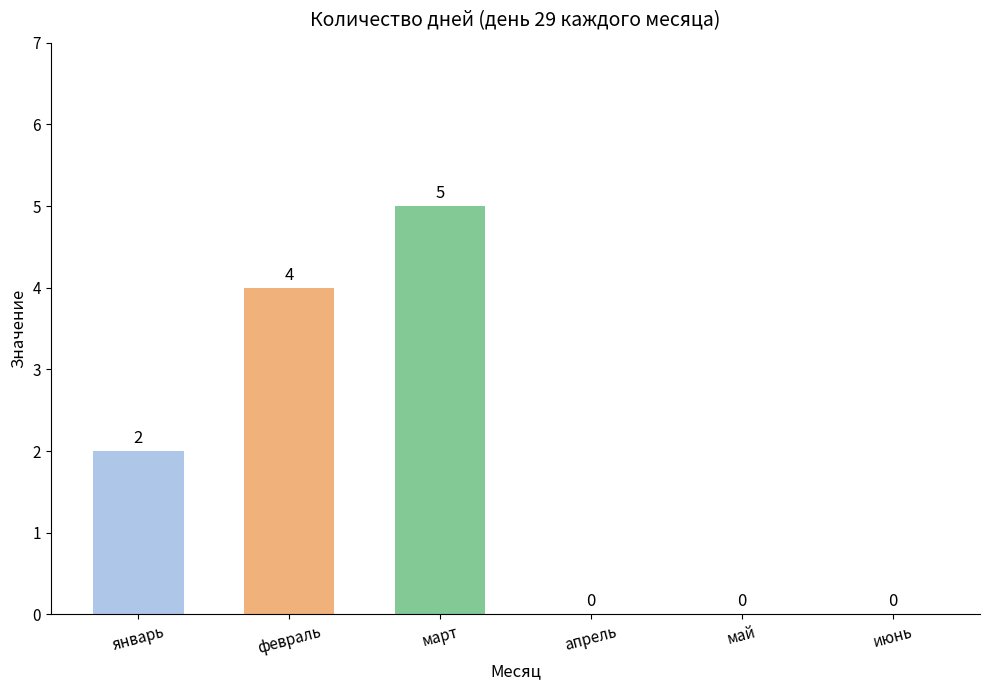

What is the difference between the values at апрель and январь?

2